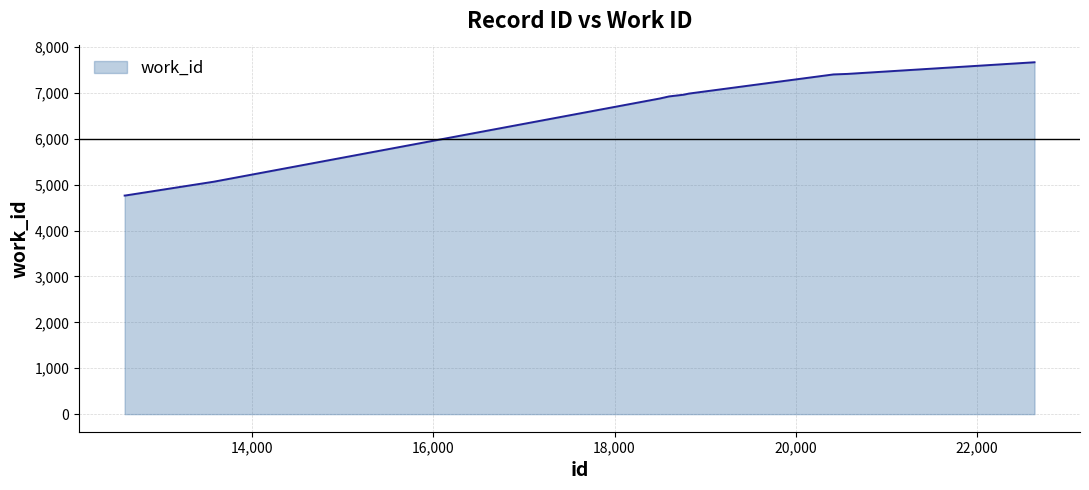

What is the smallest value displayed?

4761